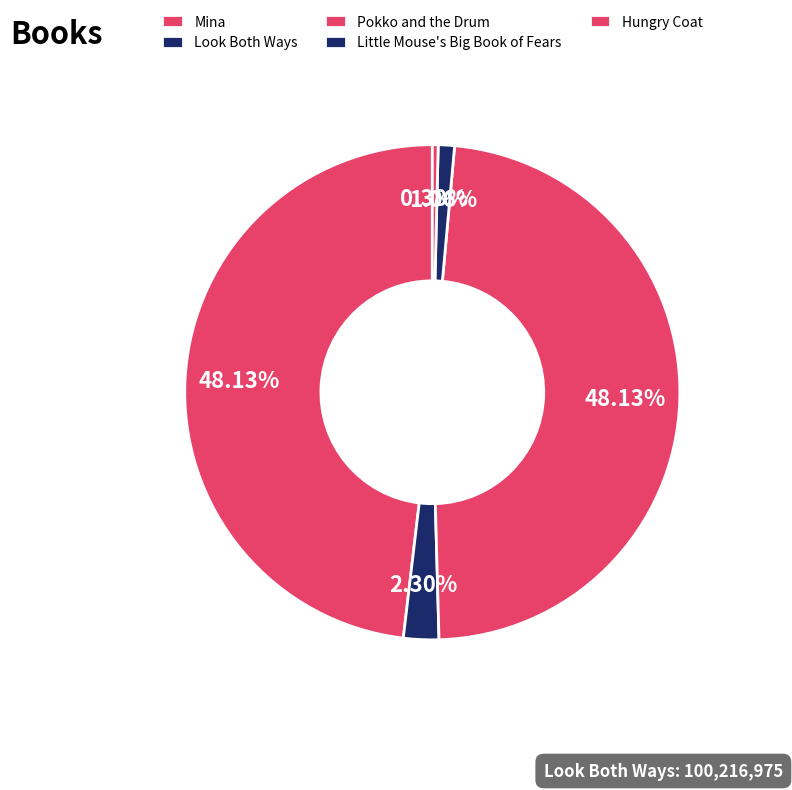

Combined, what portion of the pie is Little Mouse's Big Book of Fears and Hungry Coat?

1.4%